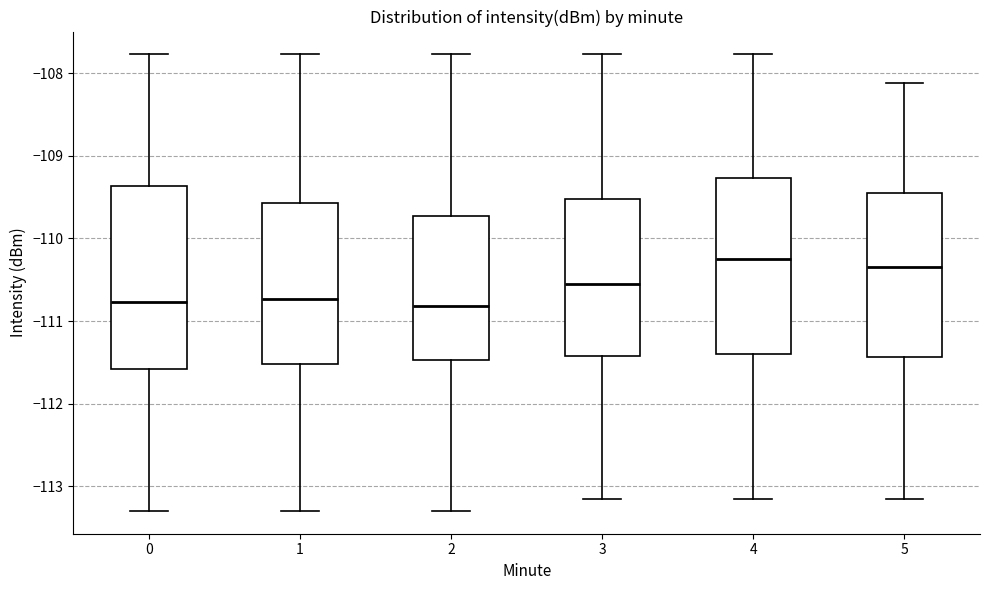

Reading left to right, transcribe this box plot: for each box, give where its median line is, the range the box spans, and where its two whiskers end, as read against the y-axis. The values are not printed on the chart, so give them approximately, as read against the axis.

0: median -110.8, box -111.6 to -109.4, whiskers -113.3 to -107.8
1: median -110.7, box -111.5 to -109.6, whiskers -113.3 to -107.8
2: median -110.8, box -111.5 to -109.7, whiskers -113.3 to -107.8
3: median -110.5, box -111.4 to -109.5, whiskers -113.2 to -107.8
4: median -110.2, box -111.4 to -109.3, whiskers -113.2 to -107.8
5: median -110.3, box -111.4 to -109.4, whiskers -113.2 to -108.1